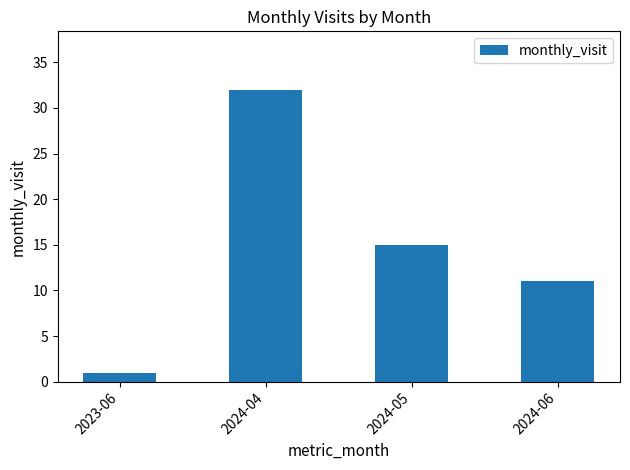

What is the change in value from 2023-06 to 2024-06?

+10